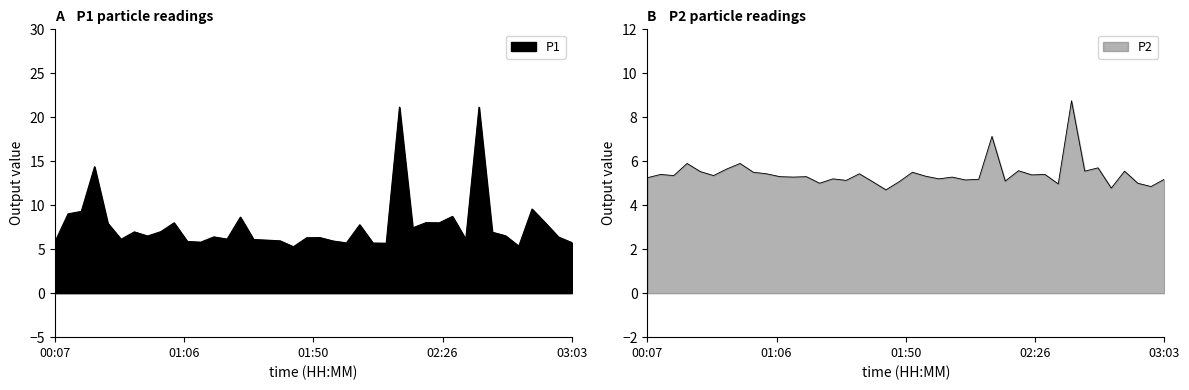

Which category has the lowest value in the P1 series?

01:47